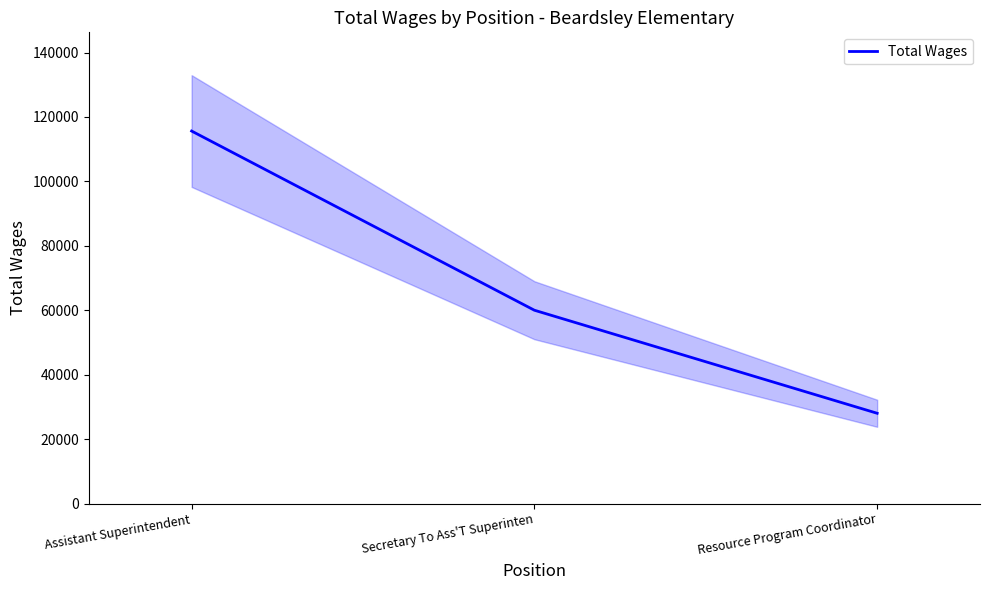

What is the value of the 3rd point from the left?

28018